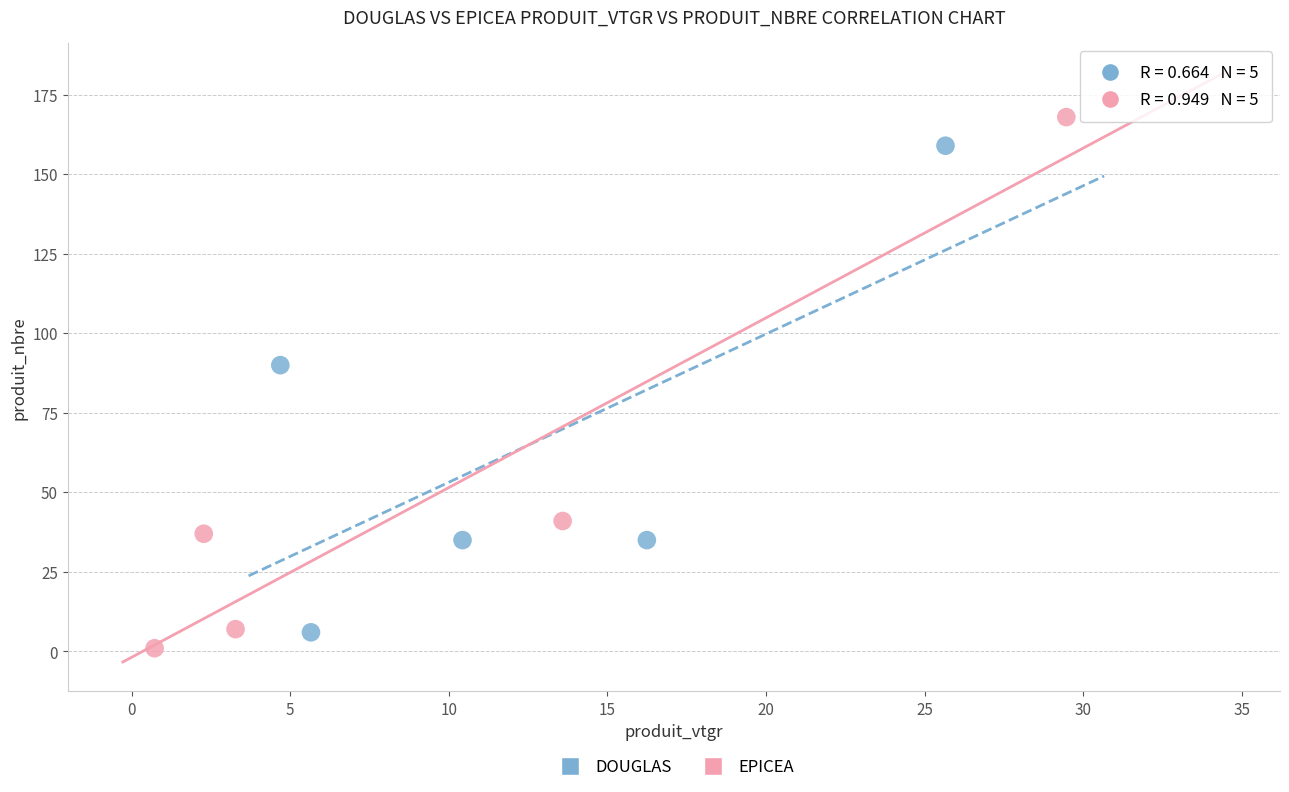

Which series reaches the maximum Y coordinate?

EPICEA